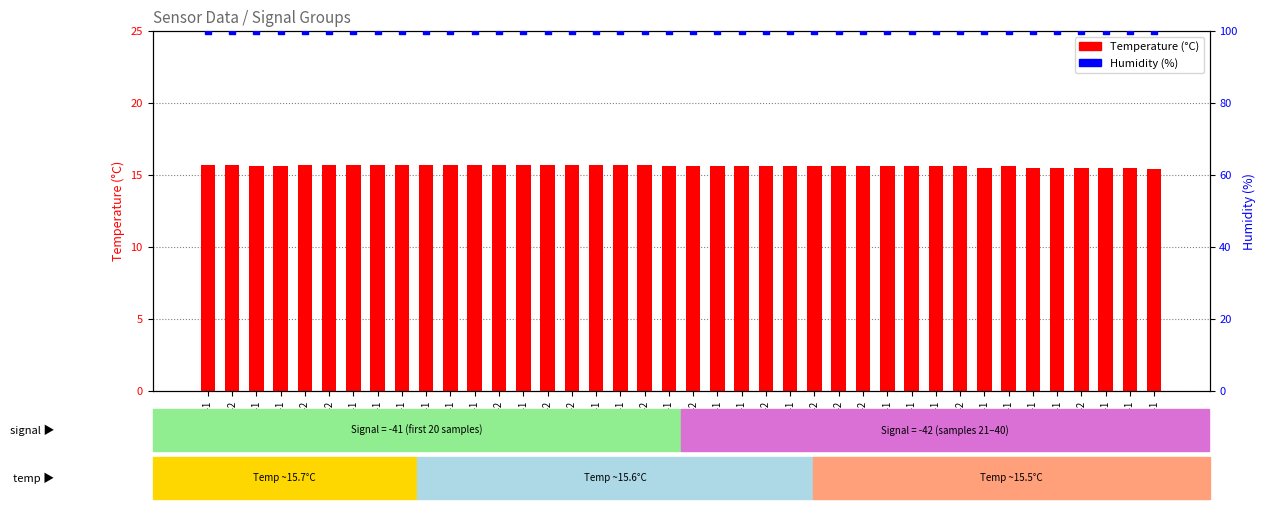

Which series has the largest Y range (max minus min)?

Temperature (°C)